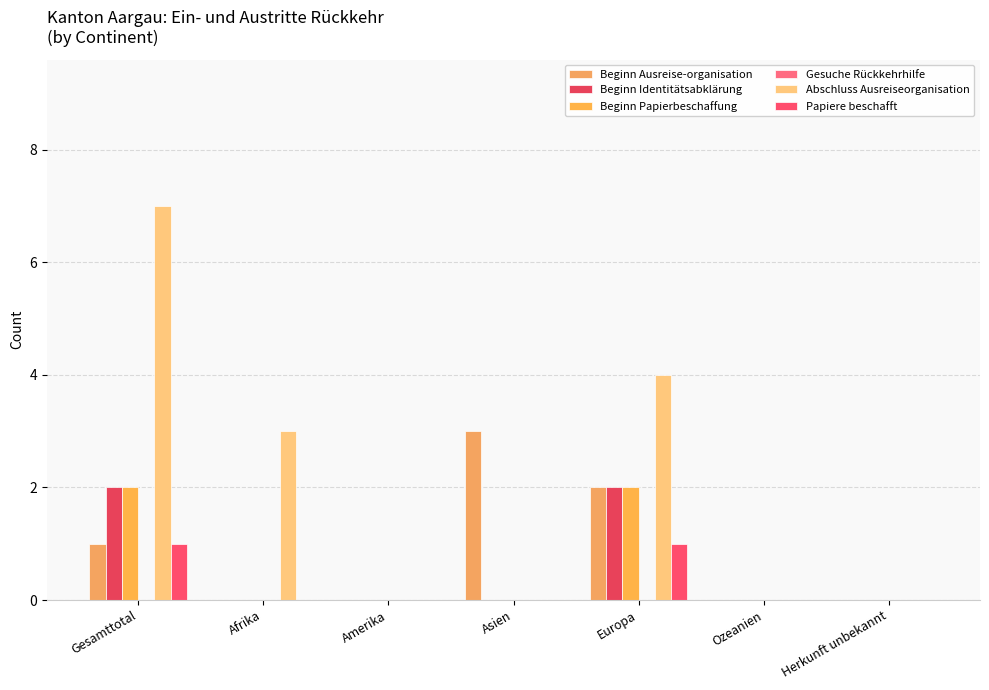

Which category has the highest value in the Beginn Ausreise-organisation series?

Asien